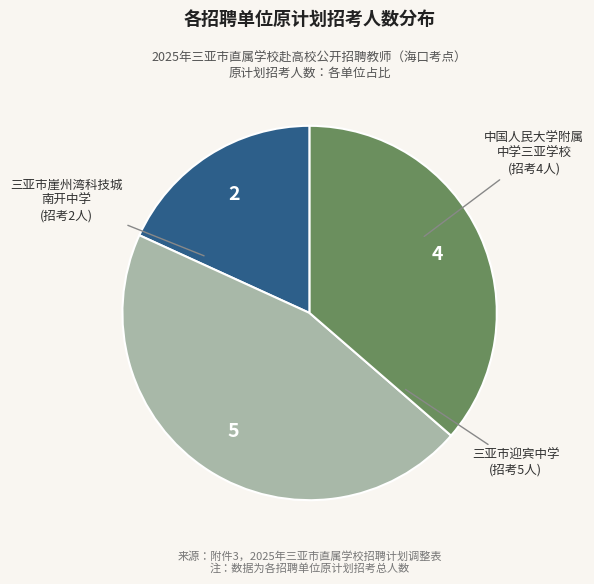

Is there any slice that represents more than half of the pie?

No